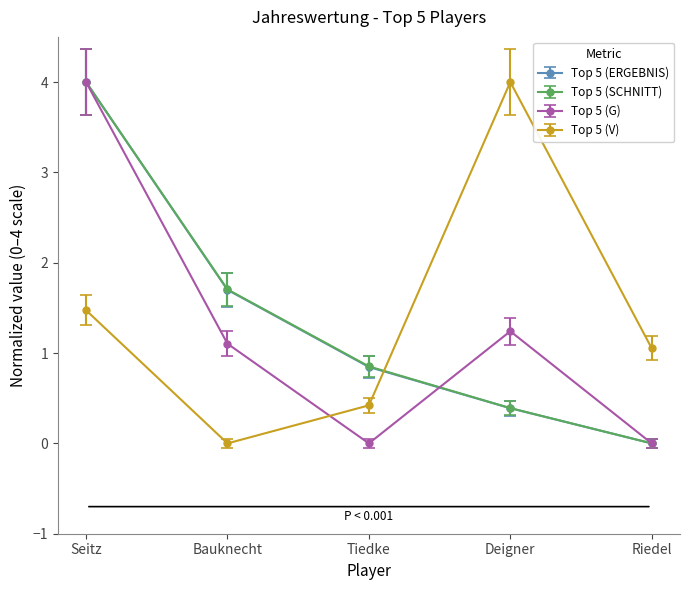

Rank the categories by Top 5 (SCHNITT) value from highest to lowest.

Seitz, Bauknecht, Tiedke, Deigner, Riedel